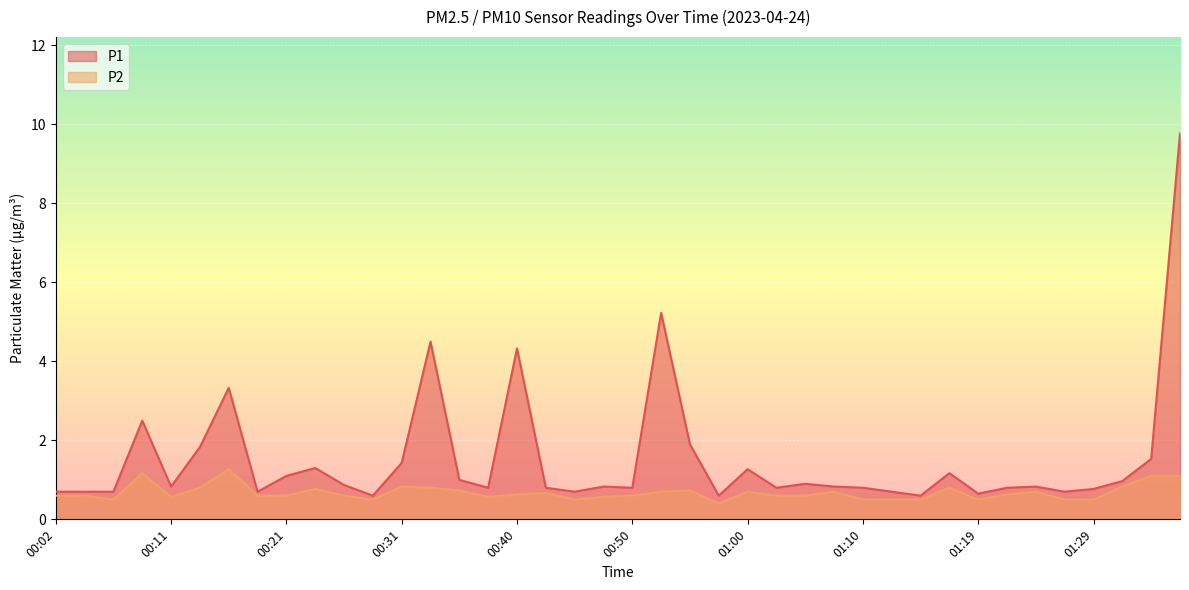

The P2 series shows 1.1 at 00:55. True or false?

False